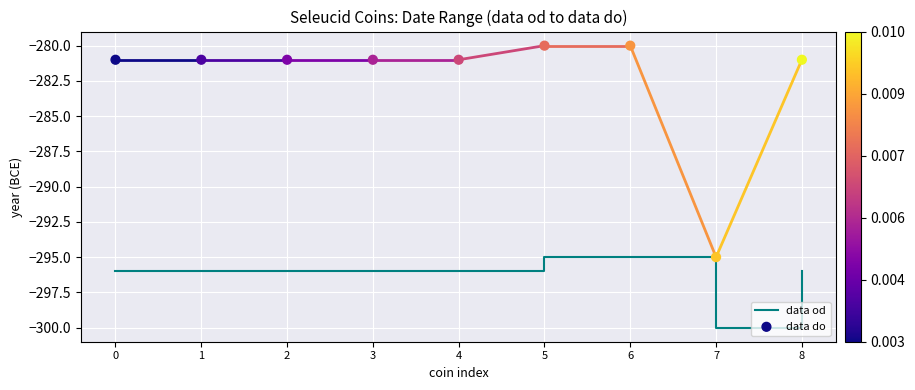

What is the total value across all series at 3?

-577